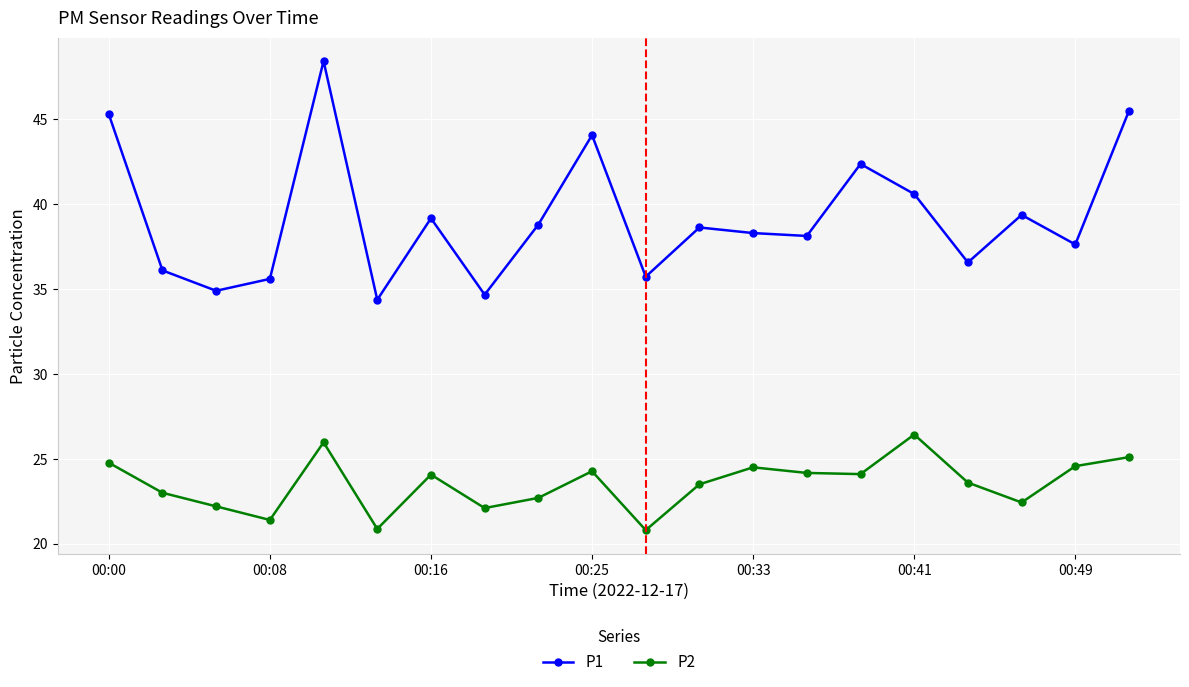

Which series has the largest range (max minus min)?

P1